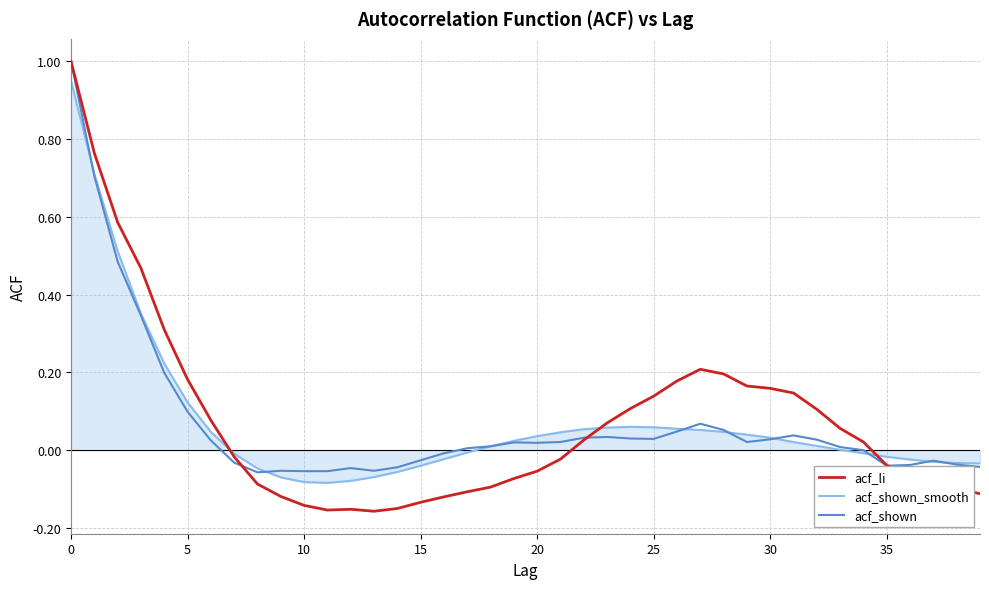

Which series has the largest range (max minus min)?

acf_li